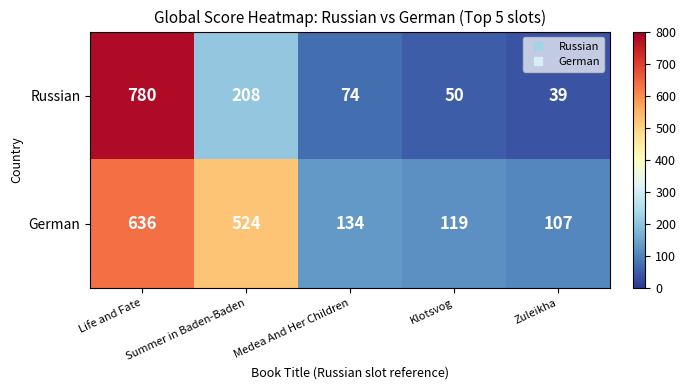

Between Summer in Baden-Baden and Zuleikha, which series saw the biggest shift?

German